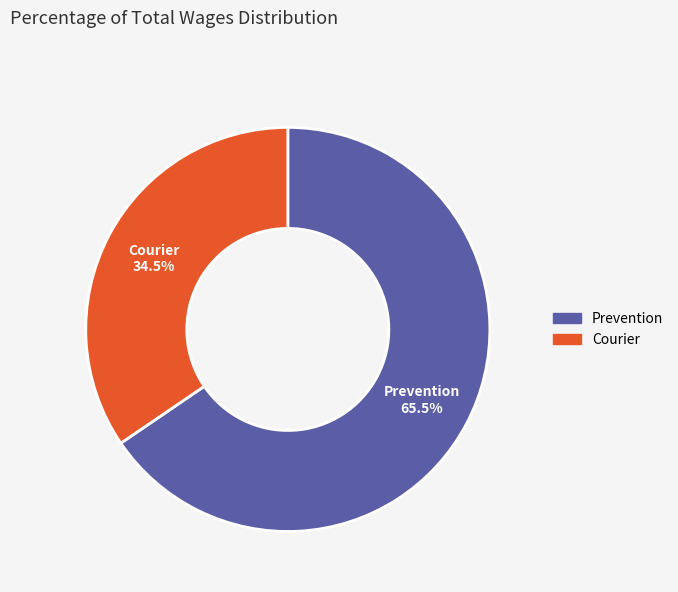

Is Courier the majority of the pie?

No